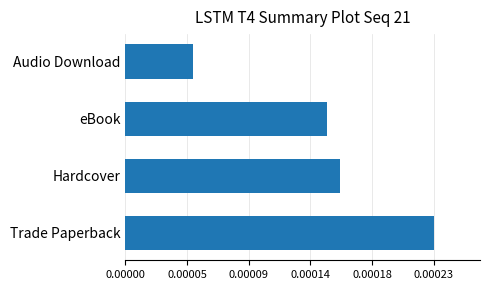

Are the bars grouped side by side (vs. stacked)?

No